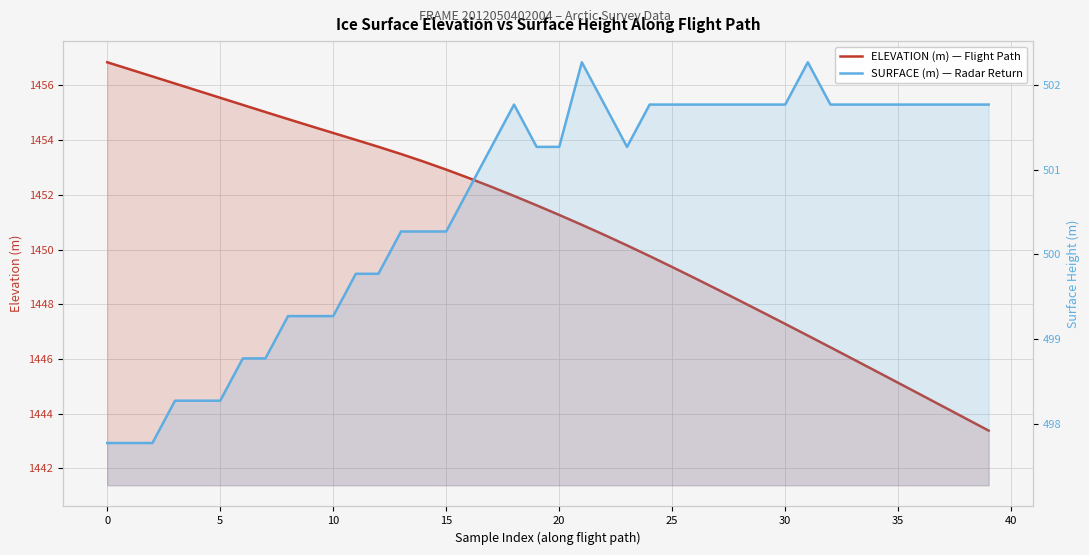

Which category has the lowest value in the ELEVATION (m) — Flight Path series?

39